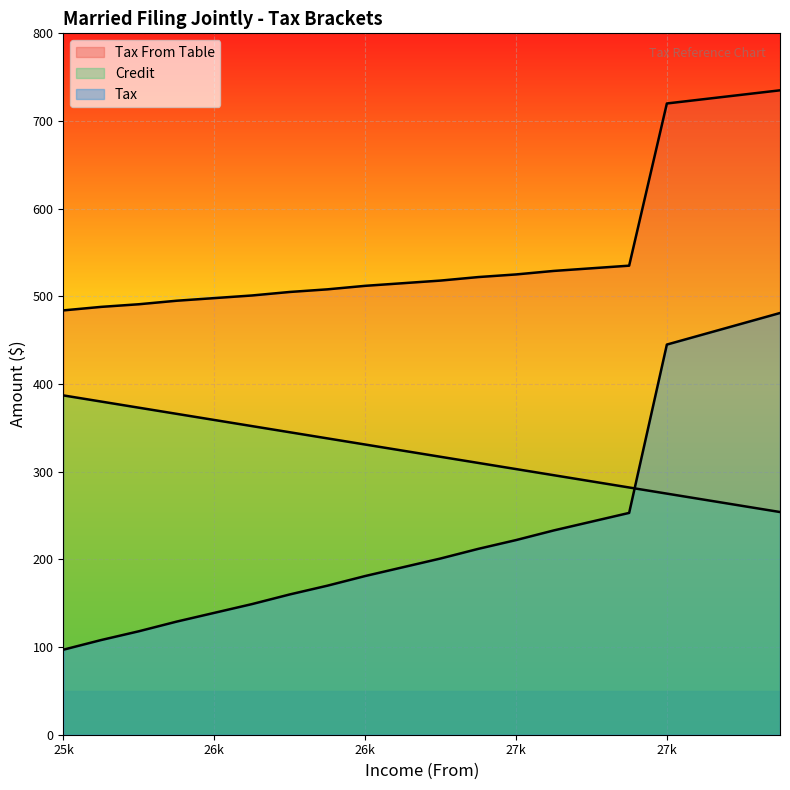

What is the greatest value displayed?

735